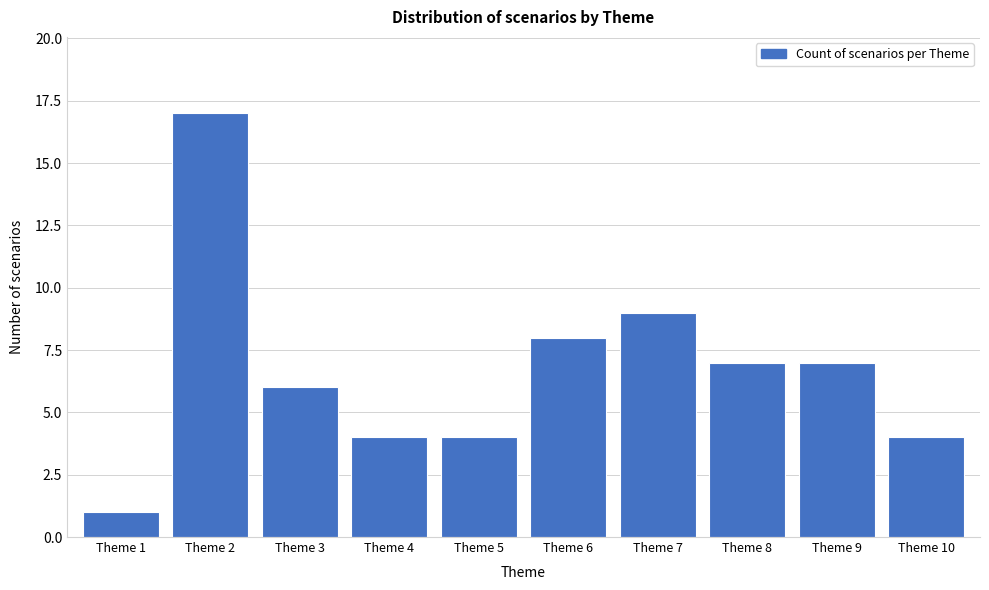

Reading left to right, list all the values displayed in this chart.

Theme 1=1	Theme 2=17	Theme 3=6	Theme 4=4	Theme 5=4	Theme 6=8	Theme 7=9	Theme 8=7	Theme 9=7	Theme 10=4